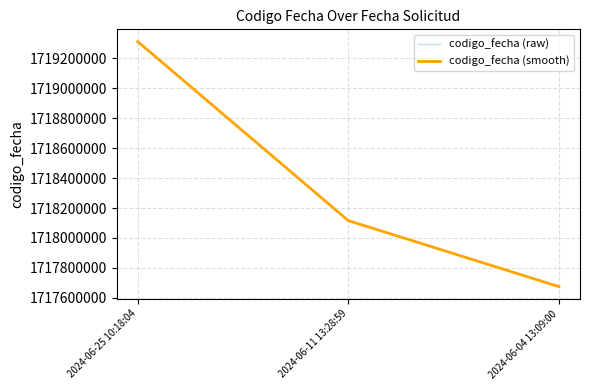

What is the label of the 2nd point from the right?

2024-06-11 13:28:59